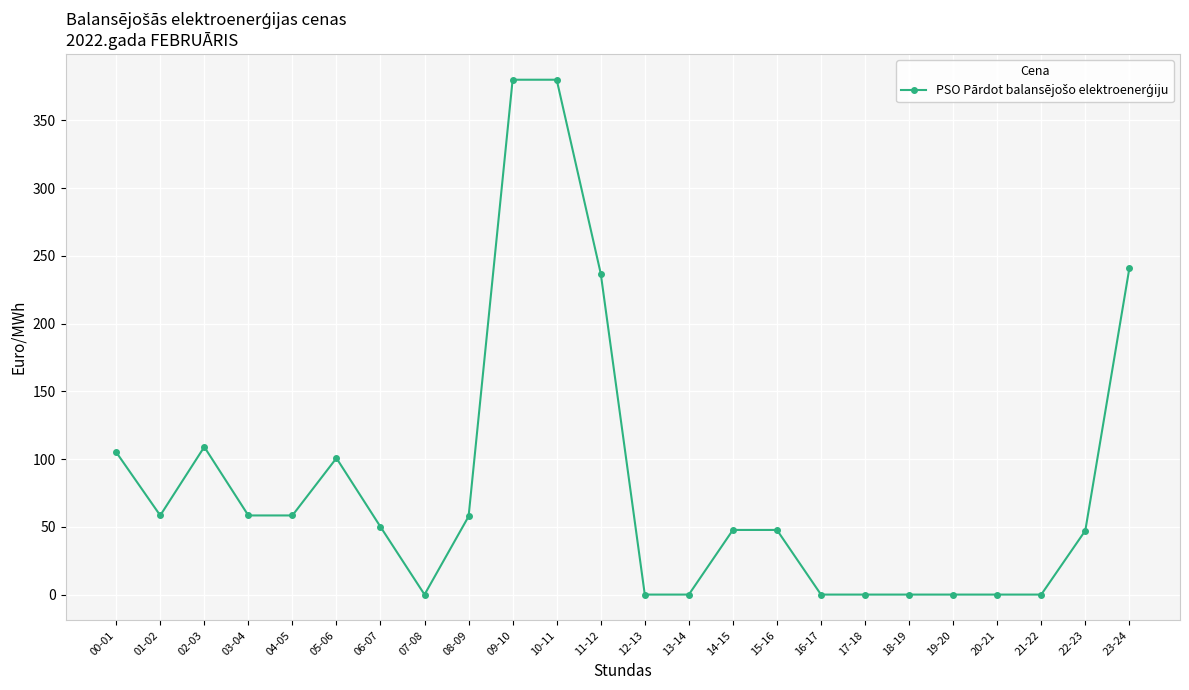

What is the approximate value at 05-06?

100.7